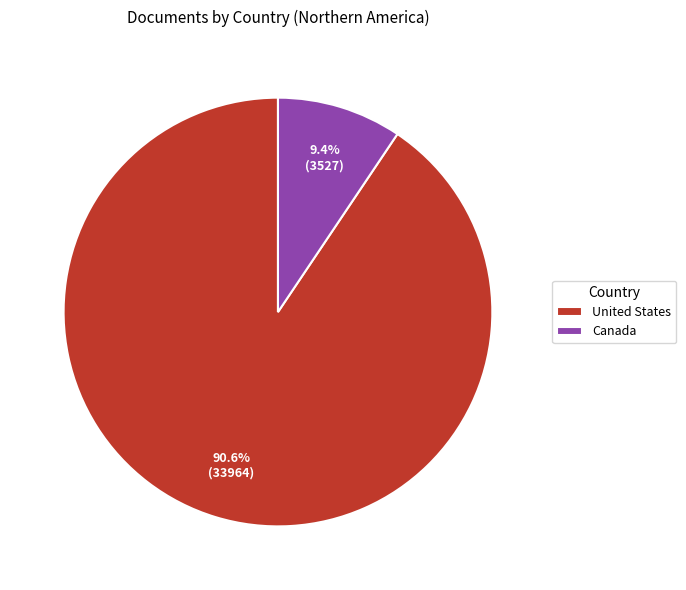

To the nearest percent, what is the difference between the United States and Canada slice percentages?

81%